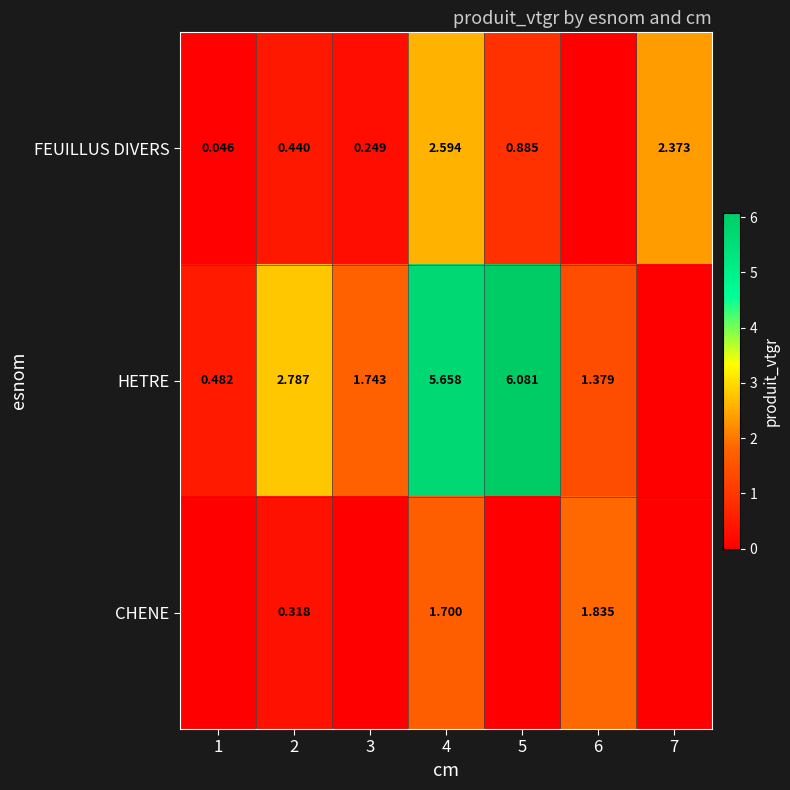

Count the number of categories in the chart.

7